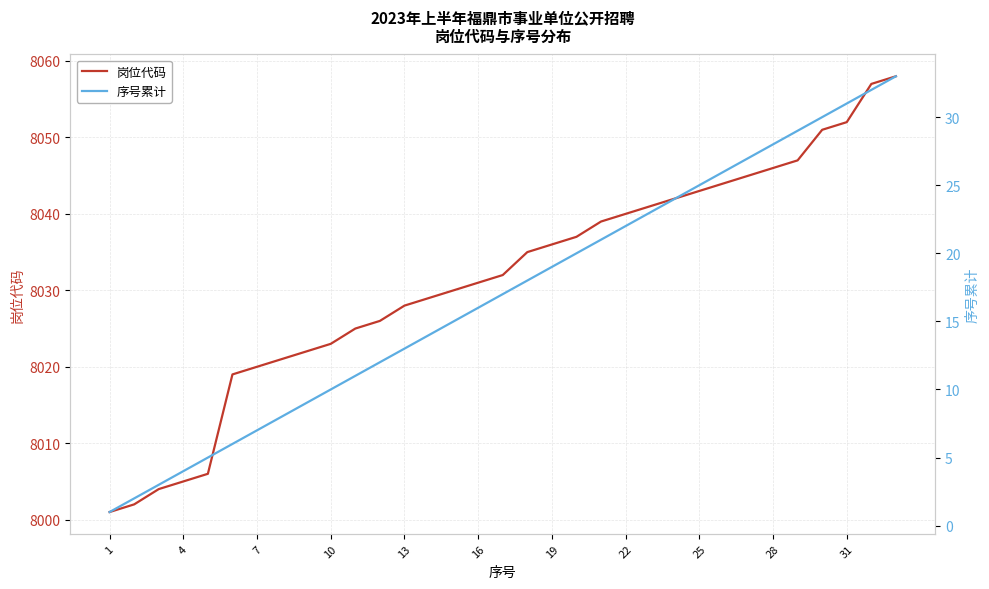

What value does the 岗位代码 series have at 23, to the nearest 10?

8040